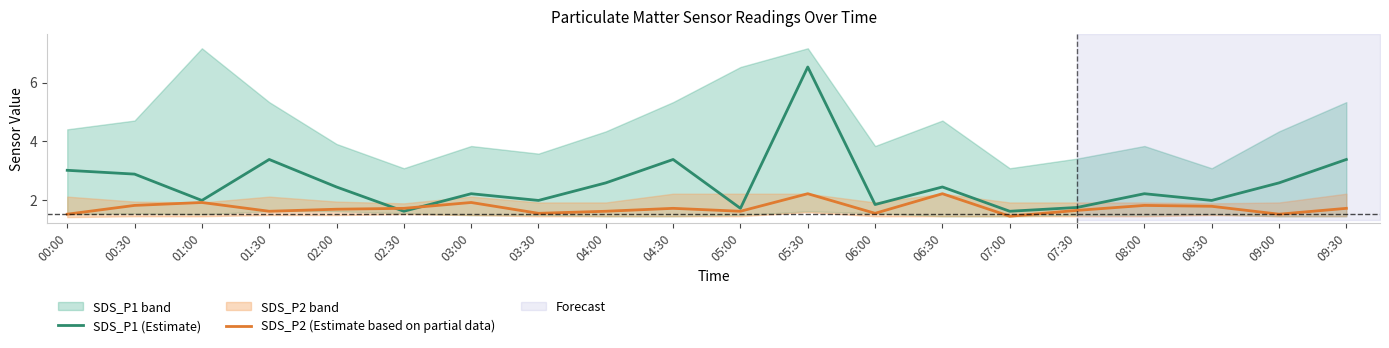

Reading left to right, transcribe all the data shown in this chart.

SDS_P1 (Estimate): 3.0	2.9	2.0	3.4	2.4	1.6	2.2	2.0	2.6	3.4	1.7	6.5	1.8	2.4	1.6	1.7	2.2	2.0	2.6	3.4
SDS_P2 (Estimate based on partial data): 1.5	1.8	1.9	1.6	1.7	1.7	1.9	1.5	1.6	1.7	1.6	2.2	1.5	2.2	1.4	1.6	1.8	1.8	1.5	1.7